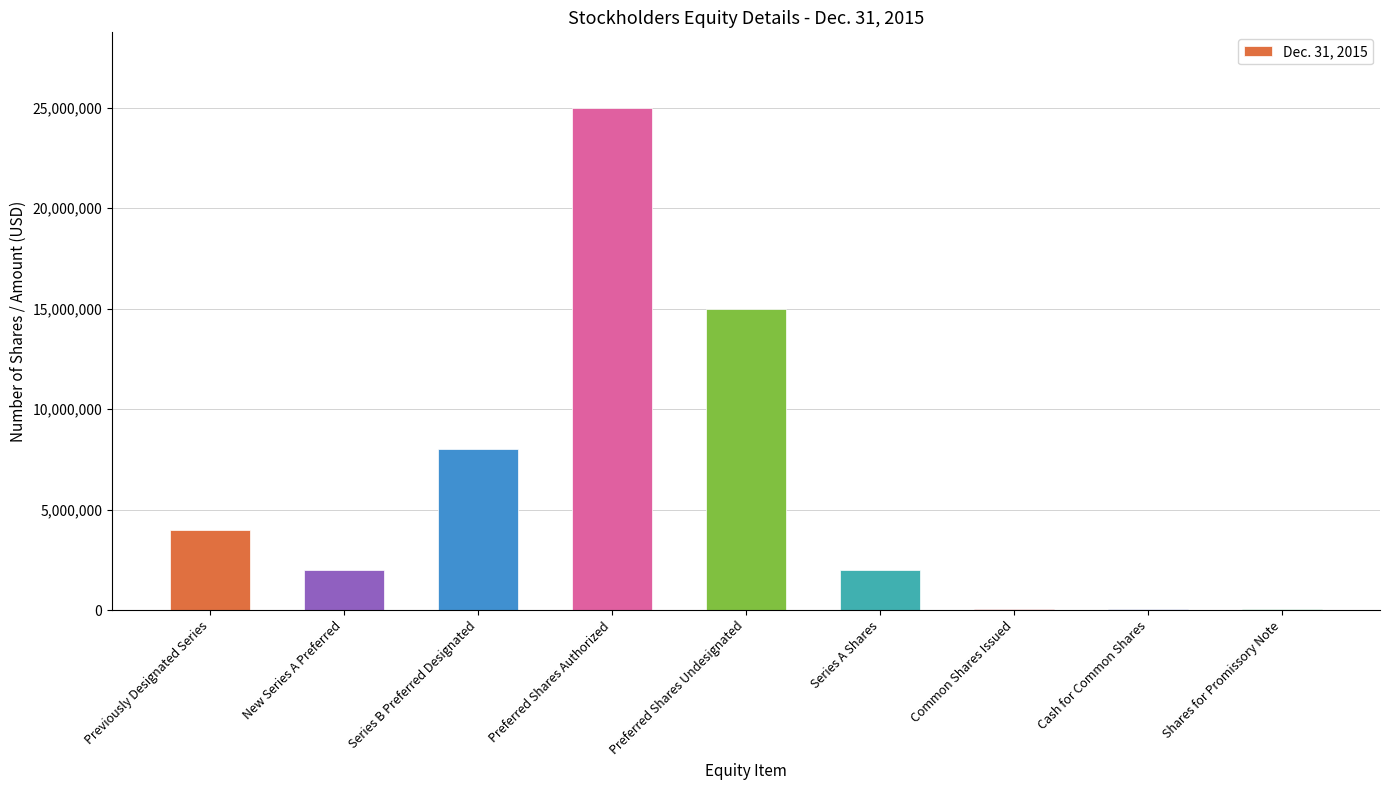

What value does the data have at Preferred Shares Authorized?

25000000